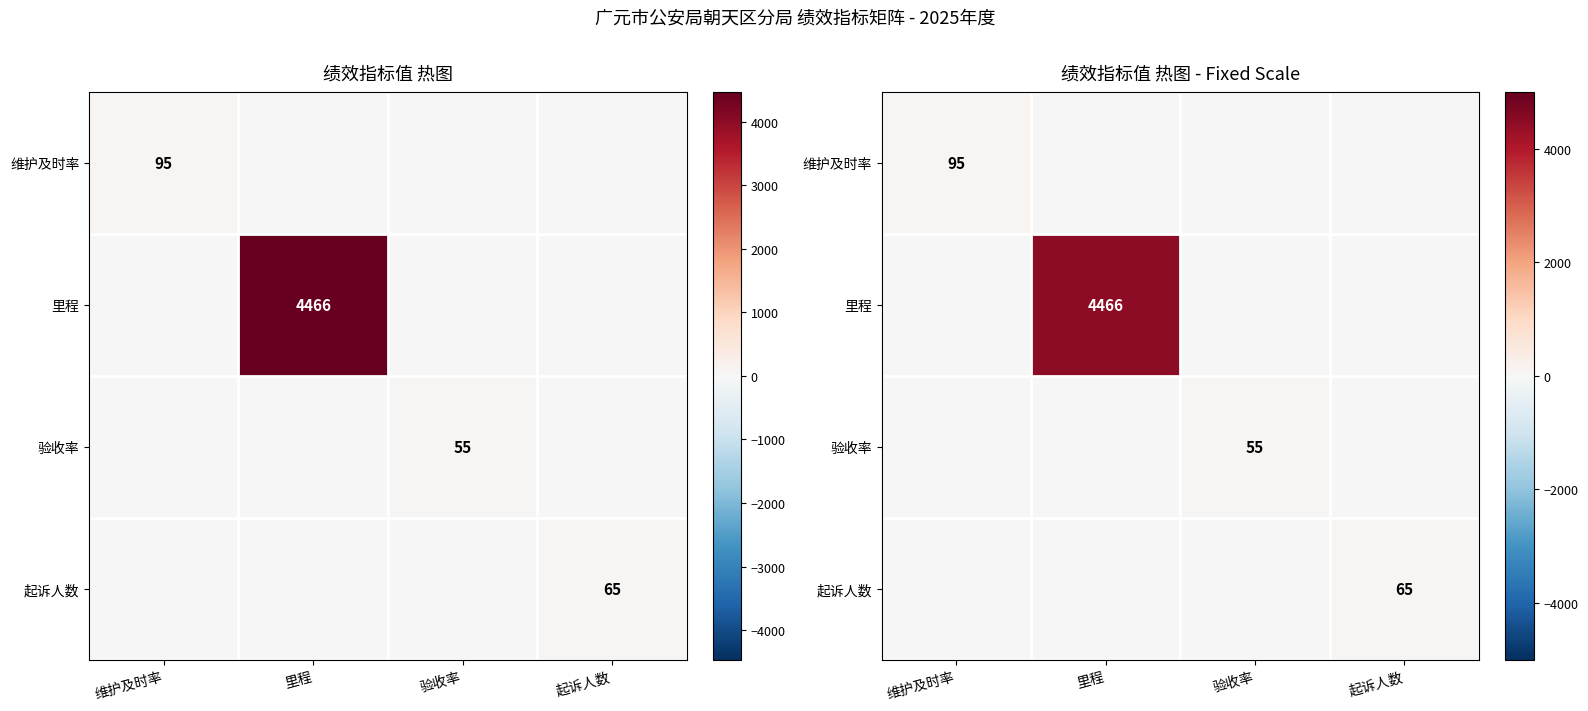

What is the total value across all series at 维护及时率?

95